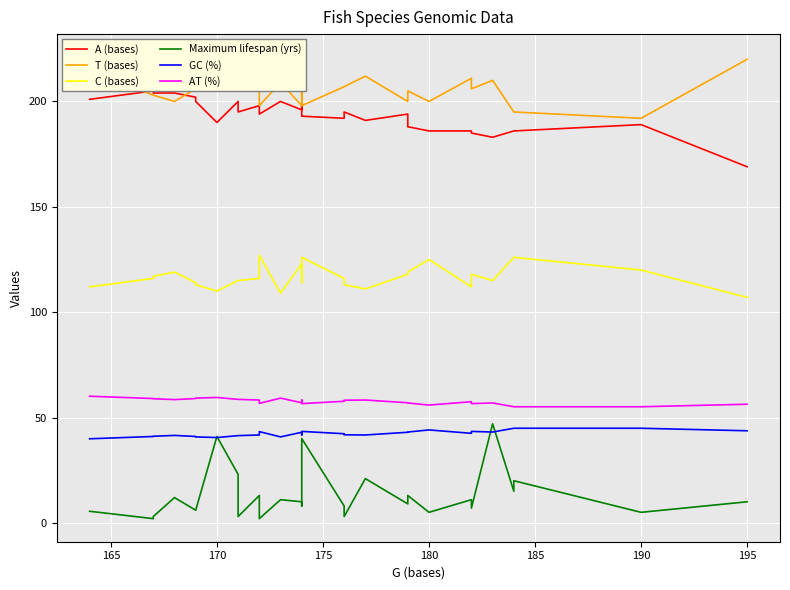

What is the average value of the GC (%) series?

42.4